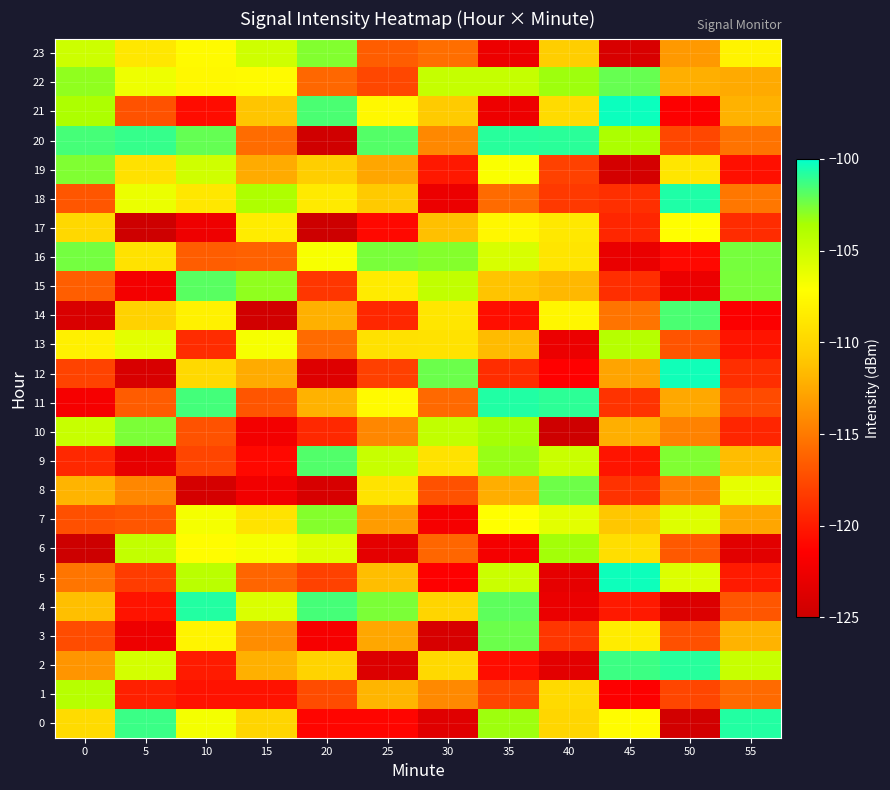

Reading right to left, transcribe all the data shown in this chart.

0: 55=-100.8	50=-124.5	45=-107.3	40=-110.0	35=-103.3	30=-123.5	25=-121.1	20=-121.1	15=-110.0	10=-106.7	5=-101.2	0=-109.6
1: 55=-115.8	50=-117.7	45=-121.5	40=-109.7	35=-117.7	30=-114.2	25=-111.9	20=-117.4	15=-120.4	10=-120.5	5=-119.7	0=-104.2
2: 55=-104.8	50=-100.9	45=-101.3	40=-123.4	35=-120.7	30=-109.8	25=-123.8	20=-110.2	15=-112.1	10=-120.0	5=-105.4	0=-113.6
3: 55=-112.0	50=-117.2	45=-108.4	40=-118.5	35=-102.3	30=-124.1	25=-112.6	20=-121.9	15=-114.0	10=-107.9	5=-122.6	0=-117.4
4: 55=-116.9	50=-123.9	45=-120.1	40=-122.8	35=-102.0	30=-110.1	25=-102.6	20=-101.5	15=-105.6	10=-100.8	5=-120.4	0=-111.3
5: 55=-120.0	50=-105.7	45=-100.3	40=-123.1	35=-104.9	30=-121.5	25=-111.4	20=-118.0	15=-116.1	10=-104.3	5=-118.2	0=-115.3
6: 55=-123.4	50=-116.7	45=-109.4	40=-103.4	35=-122.1	30=-116.0	25=-123.1	20=-105.7	15=-106.8	10=-107.3	5=-104.6	0=-124.9
7: 55=-112.7	50=-105.7	45=-111.0	40=-106.0	35=-107.2	30=-122.0	25=-113.2	20=-102.8	15=-109.1	10=-106.8	5=-116.9	0=-117.2
8: 55=-106.1	50=-114.7	45=-118.8	40=-102.3	35=-112.3	30=-117.1	25=-109.1	20=-124.2	15=-122.3	10=-124.4	5=-114.3	0=-111.9
9: 55=-111.5	50=-102.7	45=-120.3	40=-104.9	35=-103.2	30=-109.2	25=-104.8	20=-101.8	15=-121.0	10=-117.8	5=-123.1	0=-119.3
10: 55=-119.4	50=-114.6	45=-112.2	40=-124.8	35=-103.5	30=-104.5	25=-114.3	20=-119.3	15=-122.2	10=-117.0	5=-102.6	0=-104.8
11: 55=-117.5	50=-112.6	45=-118.7	40=-100.9	35=-100.7	30=-115.9	25=-107.4	20=-112.0	15=-116.9	10=-101.4	5=-116.6	0=-122.0
12: 55=-118.9	50=-100.4	45=-112.8	40=-121.4	35=-119.0	30=-102.3	25=-118.0	20=-123.7	15=-112.4	10=-109.8	5=-124.1	0=-117.9
13: 55=-120.3	50=-117.0	45=-104.1	40=-122.7	35=-111.6	30=-109.2	25=-109.2	20=-115.8	15=-106.8	10=-119.1	5=-106.0	0=-108.2
14: 55=-121.6	50=-101.6	45=-115.3	40=-107.7	35=-120.6	30=-108.9	25=-119.3	20=-112.2	15=-124.6	10=-108.1	5=-110.2	0=-124.0
15: 55=-102.6	50=-122.7	45=-119.0	40=-111.8	35=-111.1	30=-104.6	25=-108.5	20=-118.6	15=-103.1	10=-101.9	5=-122.2	0=-116.5
16: 55=-102.5	50=-121.0	45=-122.9	40=-108.9	35=-105.5	30=-102.8	25=-102.6	20=-106.9	15=-116.3	10=-116.5	5=-109.2	0=-102.5
17: 55=-119.1	50=-107.2	45=-119.4	40=-108.7	35=-107.7	30=-111.3	25=-121.0	20=-124.9	15=-108.4	10=-122.5	5=-124.8	0=-109.8
18: 55=-115.2	50=-100.7	45=-118.9	40=-118.4	35=-115.8	30=-122.7	25=-110.8	20=-108.6	15=-103.8	10=-108.8	5=-106.3	0=-116.9
19: 55=-120.6	50=-108.9	45=-124.4	40=-118.0	35=-106.9	30=-120.1	25=-112.7	20=-110.6	15=-112.4	10=-105.1	5=-109.2	0=-102.7
20: 55=-115.4	50=-117.6	45=-103.7	40=-100.9	35=-100.8	30=-114.3	25=-101.8	20=-124.6	15=-115.7	10=-102.1	5=-101.2	0=-101.5
21: 55=-112.0	50=-121.5	45=-100.2	40=-109.6	35=-122.6	30=-110.7	25=-107.6	20=-101.6	15=-111.1	10=-120.8	5=-117.1	0=-103.7
22: 55=-112.5	50=-112.2	45=-102.2	40=-103.3	35=-104.7	30=-104.8	25=-117.7	20=-116.0	15=-107.4	10=-107.6	5=-106.5	0=-103.1
23: 55=-108.0	50=-113.4	45=-124.1	40=-110.5	35=-122.7	30=-115.6	25=-116.6	20=-102.7	15=-105.1	10=-107.5	5=-108.8	0=-105.0